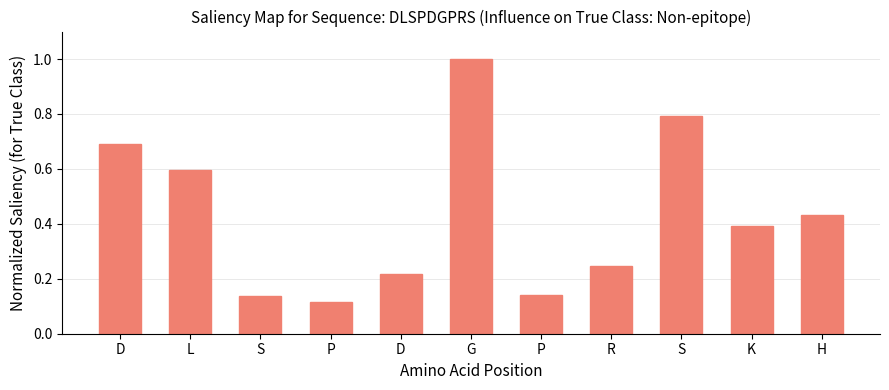

How many distinct data groups are displayed?

1